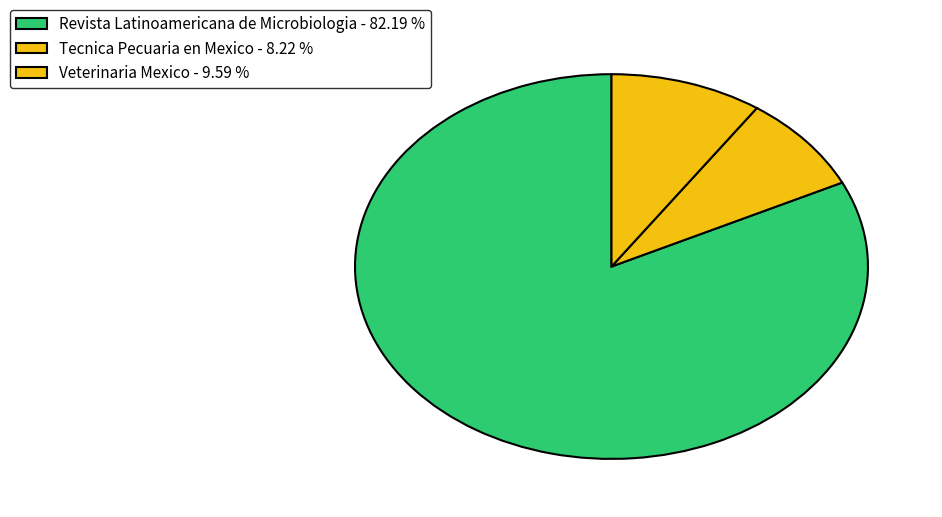

Does Tecnica Pecuaria en Mexico represent more than half of the total?

No